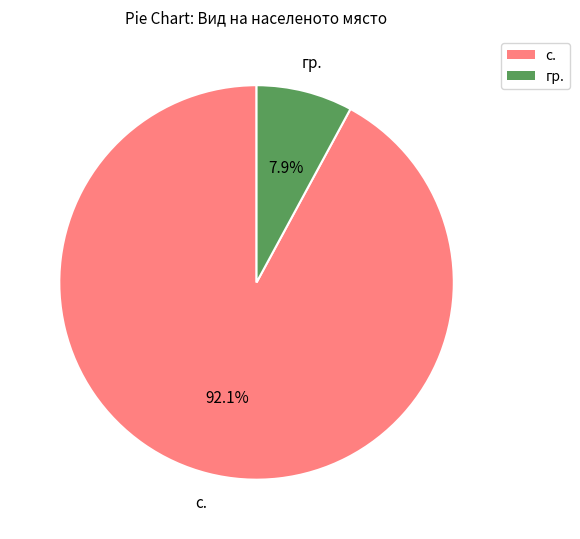

What is the ratio of the value at с. to the value at гр.?

11.7